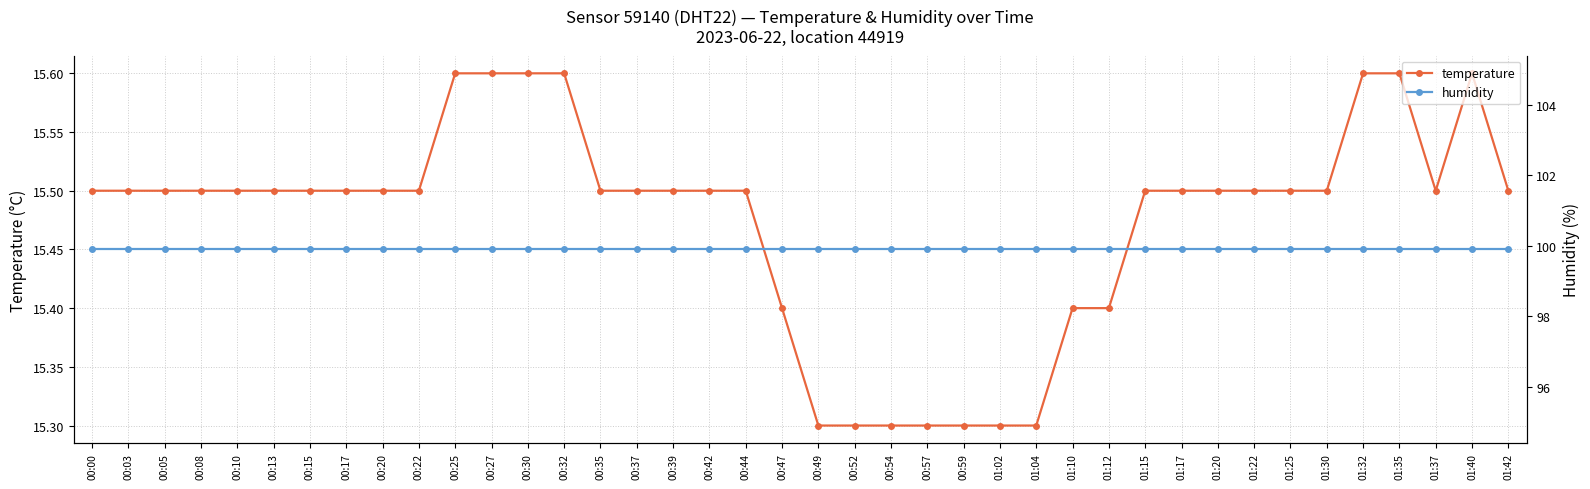

How many lines are shown in the chart?

2